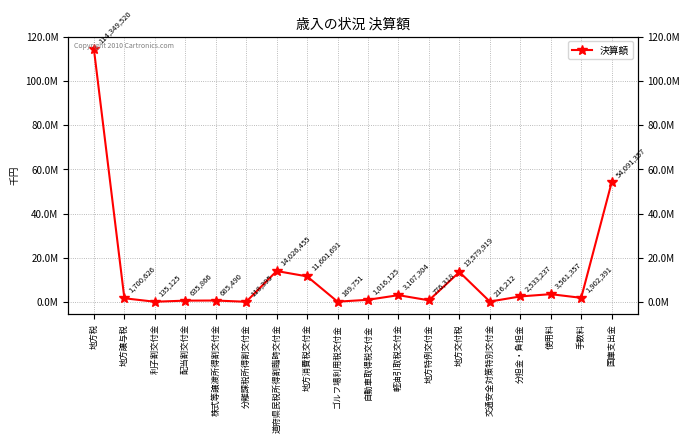

What position from the right is 軽油引取税交付金?

8